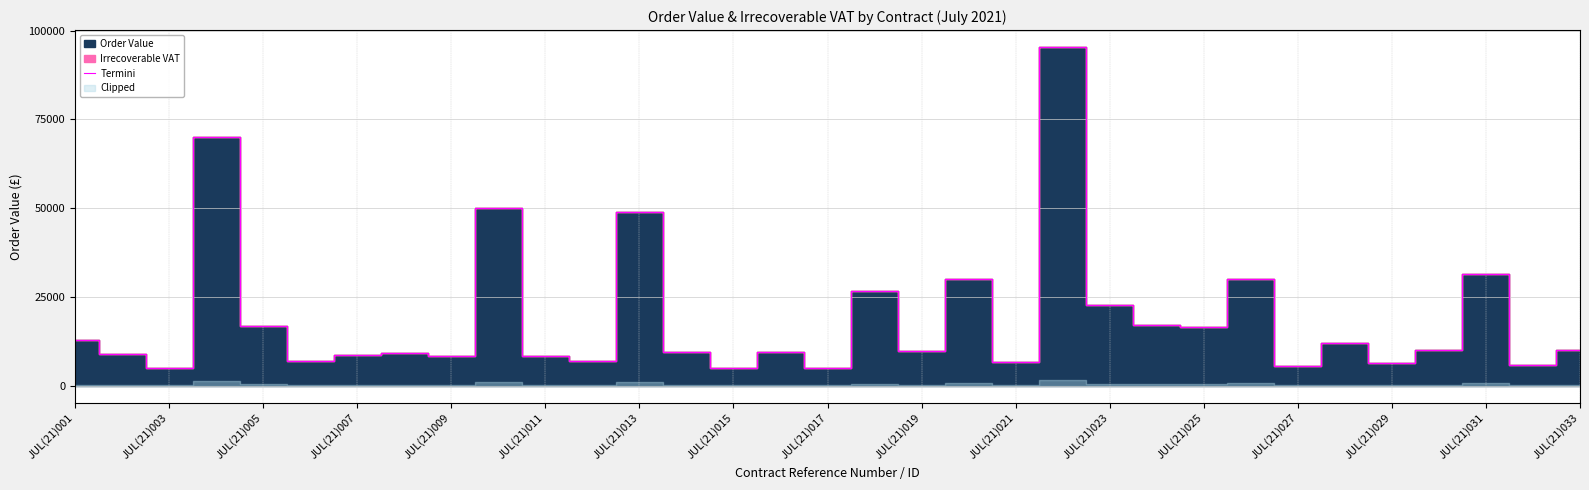

What is the highest value of the Termini series?

95391.1